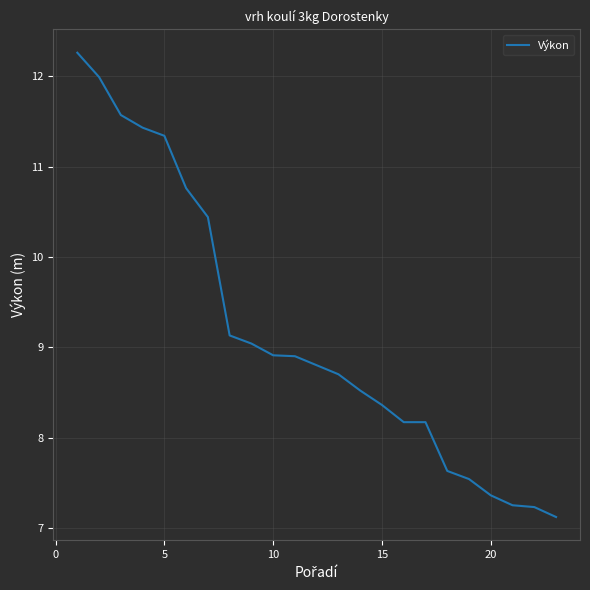

What is the difference between the maximum and minimum values?

5.1